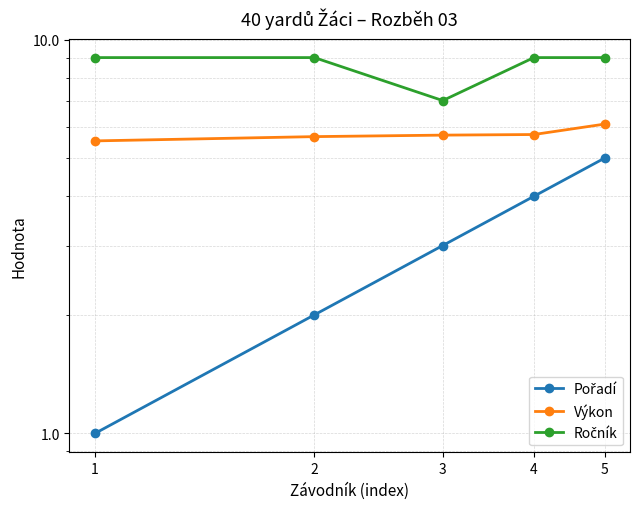

Rank the series by their maximum value, from lowest to highest.

Pořadí, Výkon, Ročník